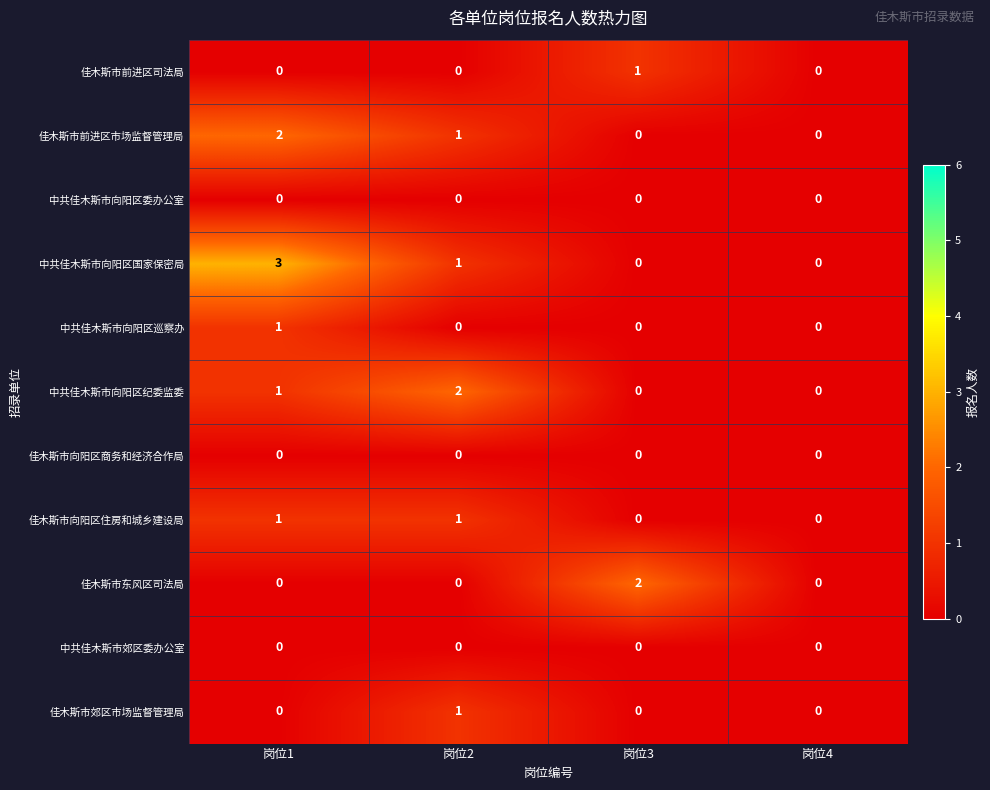

Count the number of categories in the chart.

4